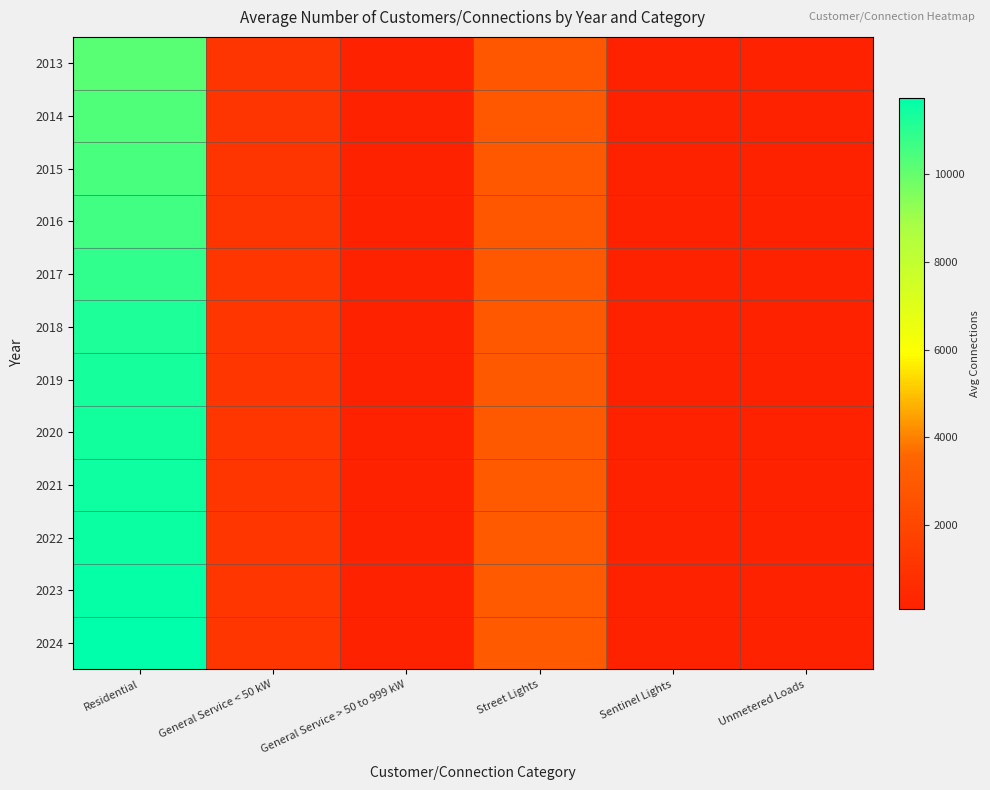

Reading right to left, list all the values displayed in this chart.

2013: Unmetered Loads=103.8	Sentinel Lights=156.0	Street Lights=2853.9	General Service > 50 to 999 kW=124.7	General Service < 50 kW=1122.8	Residential=10211.6
2014: Unmetered Loads=104.0	Sentinel Lights=152.2	Street Lights=2895.8	General Service > 50 to 999 kW=132.1	General Service < 50 kW=1138.4	Residential=10344.2
2015: Unmetered Loads=96.5	Sentinel Lights=150.8	Street Lights=2916.2	General Service > 50 to 999 kW=138.8	General Service < 50 kW=1133.8	Residential=10502.1
2016: Unmetered Loads=97.0	Sentinel Lights=152.4	Street Lights=2852.2	General Service > 50 to 999 kW=139.9	General Service < 50 kW=1133.1	Residential=10634.1
2017: Unmetered Loads=97.0	Sentinel Lights=150.8	Street Lights=2876.8	General Service > 50 to 999 kW=134.3	General Service < 50 kW=1143.2	Residential=10912.7
2018: Unmetered Loads=97.0	Sentinel Lights=153.7	Street Lights=2900.0	General Service > 50 to 999 kW=135.9	General Service < 50 kW=1154.5	Residential=11219.1
2019: Unmetered Loads=97.0	Sentinel Lights=155.5	Street Lights=2939.0	General Service > 50 to 999 kW=132.2	General Service < 50 kW=1164.1	Residential=11336.0
2020: Unmetered Loads=97.0	Sentinel Lights=157.7	Street Lights=2944.2	General Service > 50 to 999 kW=122.1	General Service < 50 kW=1163.8	Residential=11381.9
2021: Unmetered Loads=98.0	Sentinel Lights=158.0	Street Lights=2965.9	General Service > 50 to 999 kW=126.0	General Service < 50 kW=1166.6	Residential=11468.8
2022: Unmetered Loads=98.0	Sentinel Lights=157.2	Street Lights=2985.0	General Service > 50 to 999 kW=125.8	General Service < 50 kW=1166.5	Residential=11526.2
2023: Unmetered Loads=97.0	Sentinel Lights=157.0	Street Lights=2963.0	General Service > 50 to 999 kW=126.0	General Service < 50 kW=1164.2	Residential=11612.7
2024: Unmetered Loads=96.3	Sentinel Lights=157.1	Street Lights=2974.1	General Service > 50 to 999 kW=126.1	General Service < 50 kW=1168.5	Residential=11740.5